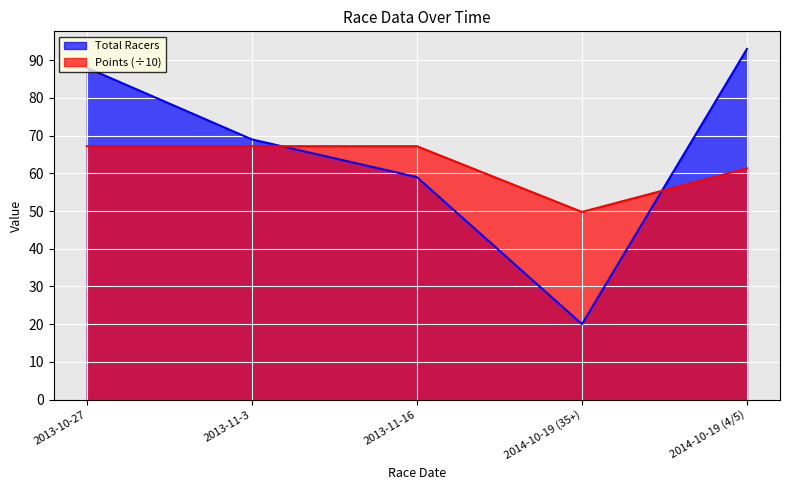

The value of Total Racers at 2013-11-16 is 59.0. True or false?

True